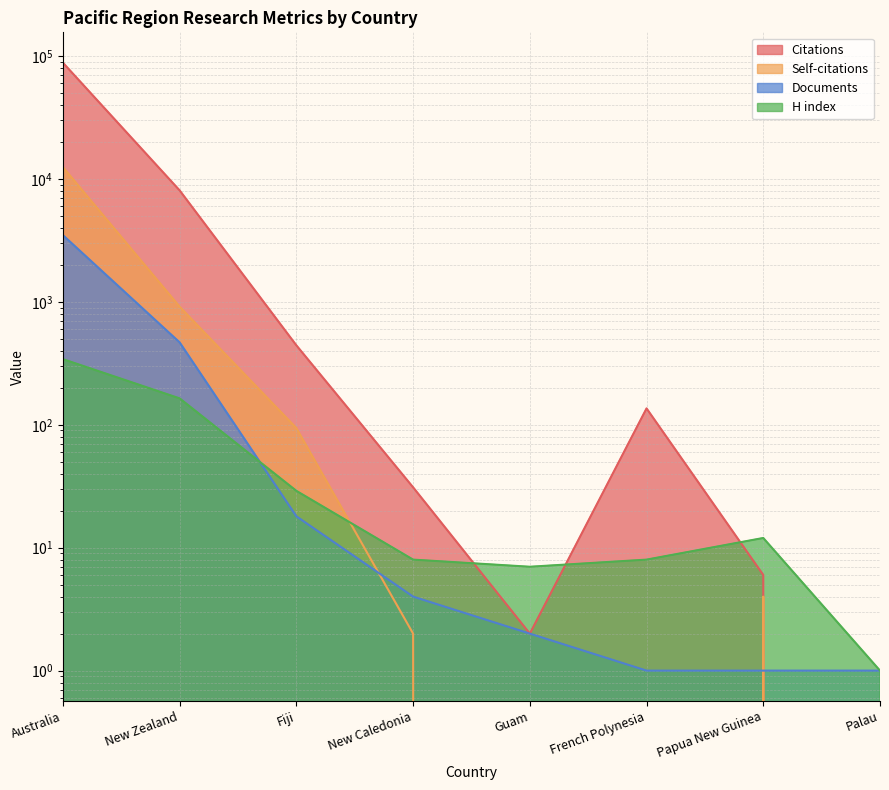

At which label does Documents reach its minimum?

French Polynesia